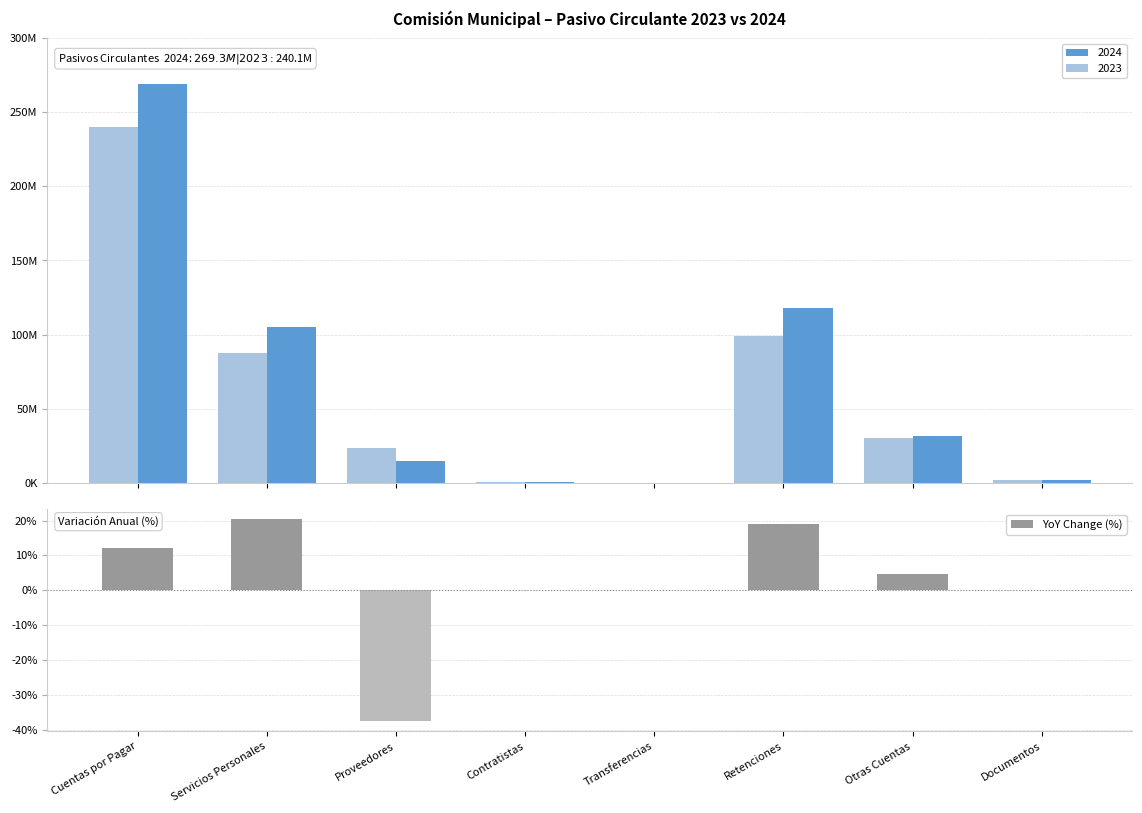

What is the sum of the YoY Change (%) values at Servicios Personales and Cuentas por Pagar?

32.5